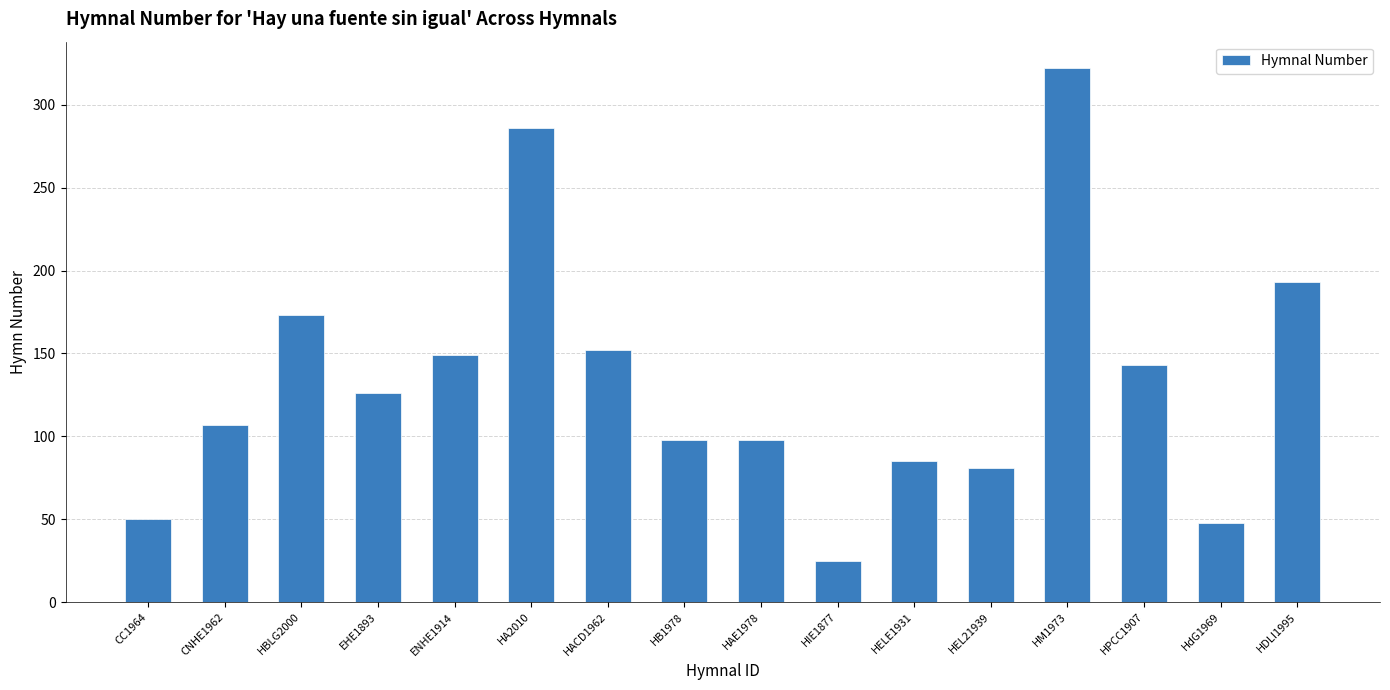

Does the chart contain stacked bars?

No